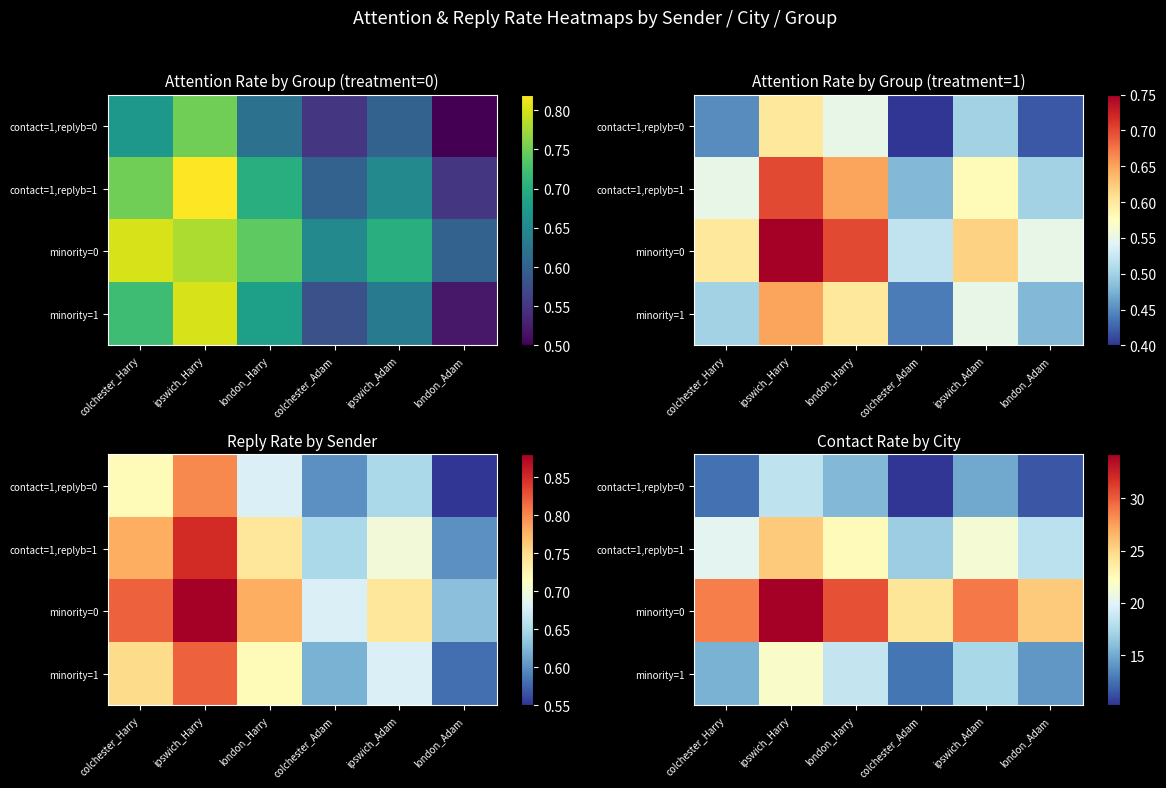

What is the total value across all series at ipswich_Harry?

99.9